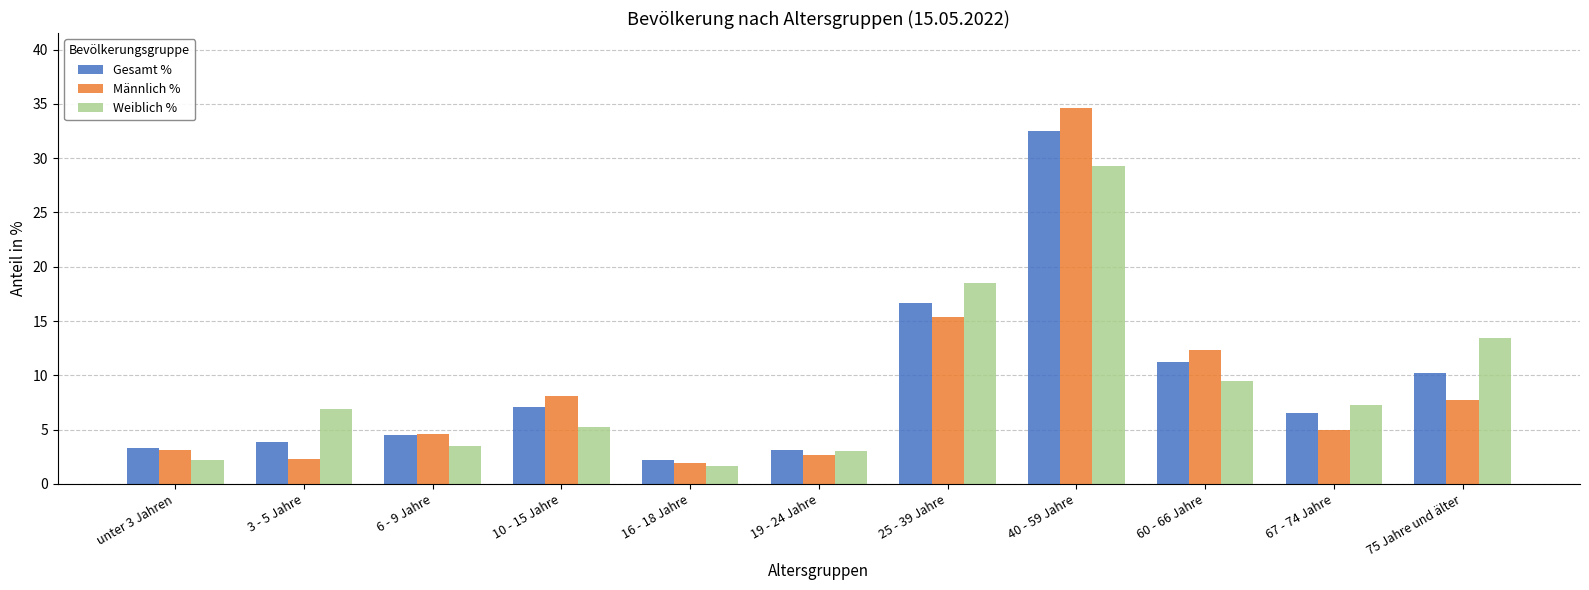

What is the difference between the highest and lowest values at 75 Jahre und älter?

5.7